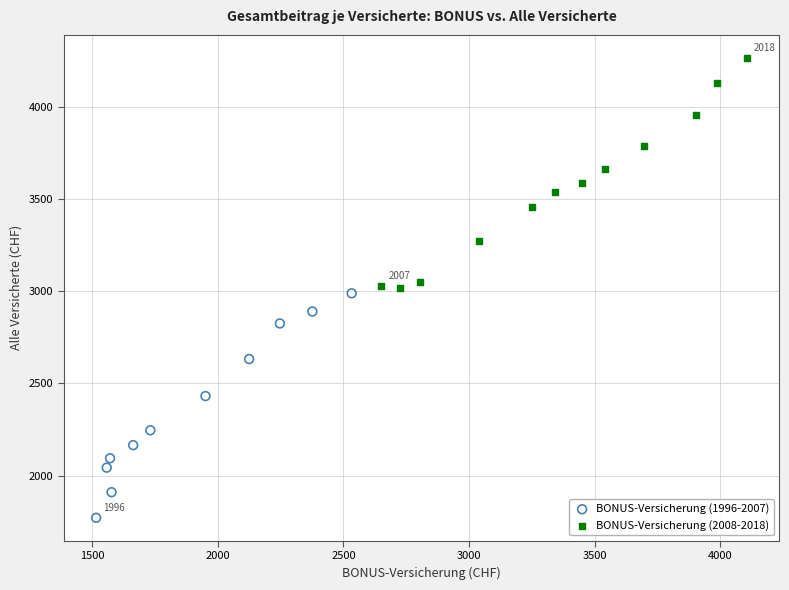

Which series reaches the maximum Y coordinate?

BONUS-Versicherung (2008-2018)